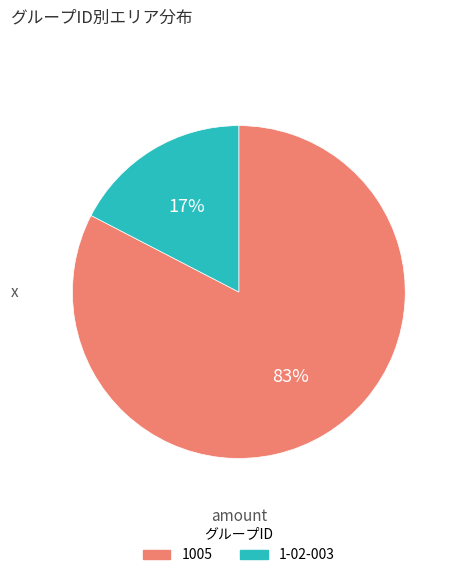

Does 1005 account for over 50% of the chart?

Yes